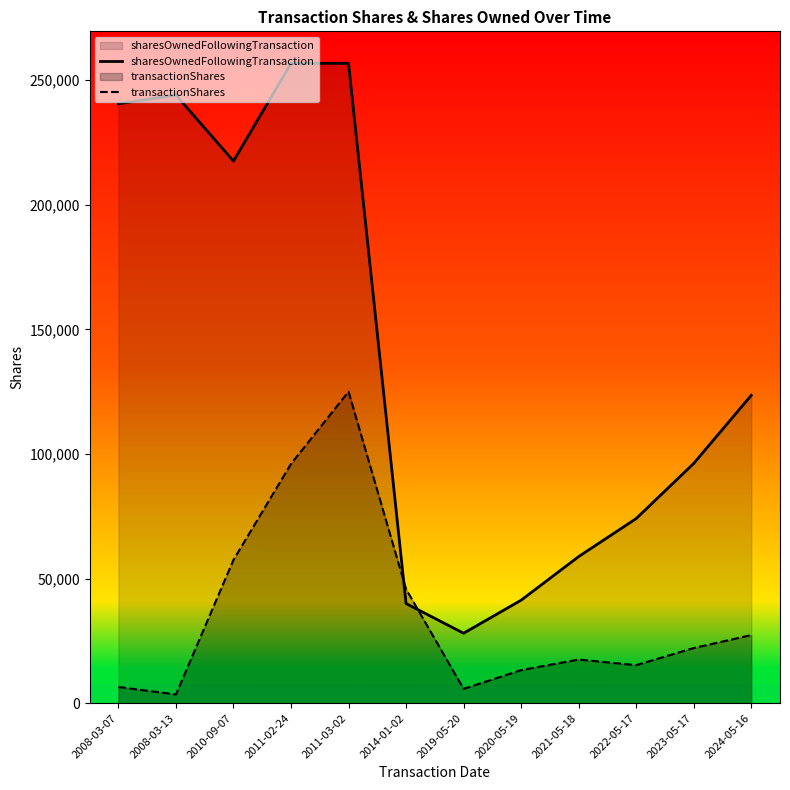

At how many categories does at least one series exceed 237597?

4